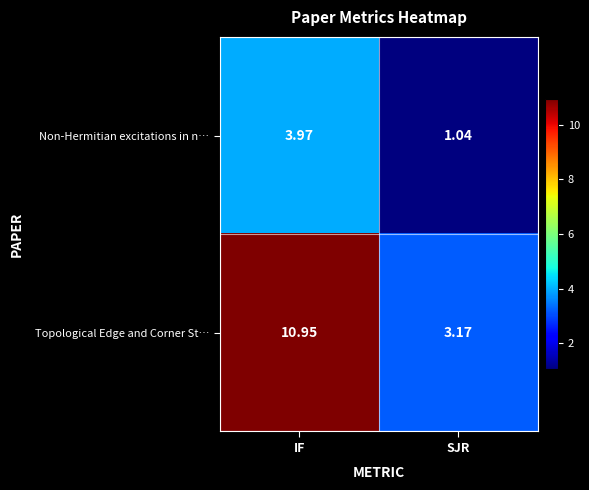

At which category does the chart reach its minimum across all series?

SJR